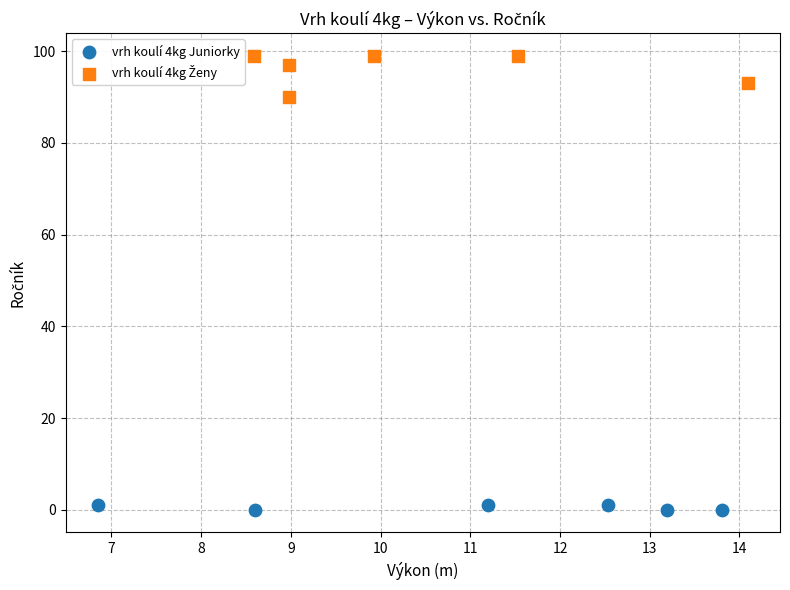

Which series contains the lowest Y value?

vrh koulí 4kg Juniorky